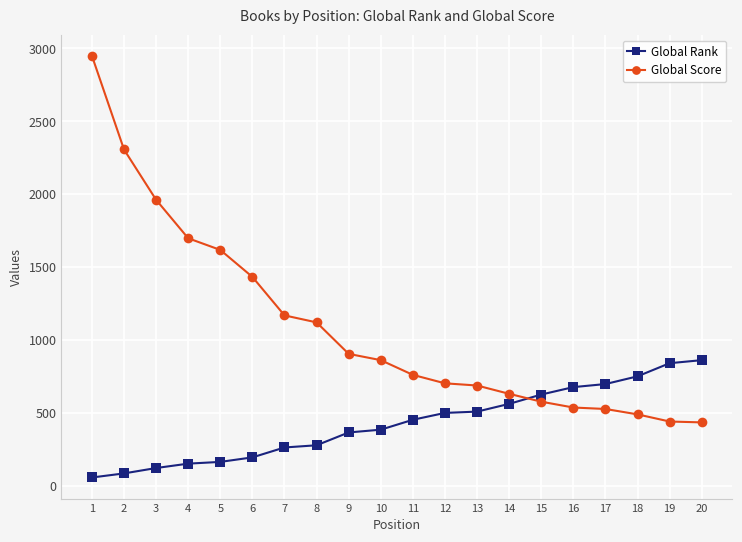

Between which two adjacent categories do Global Score and Global Rank first intersect?

14 and 15